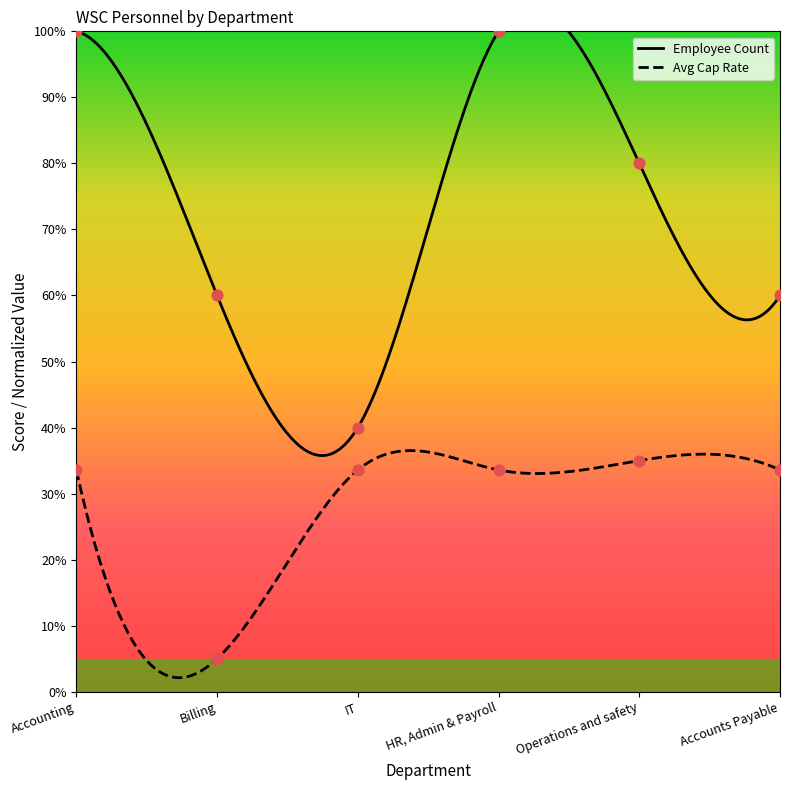

Which series reaches the minimum Y coordinate?

Avg Cap Rate